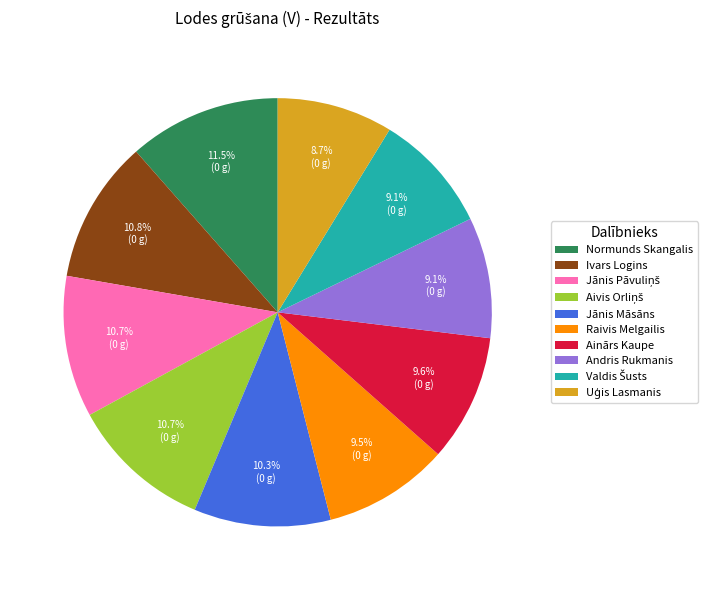

How much of the chart is everything except Raivis Melgailis?

90.5%